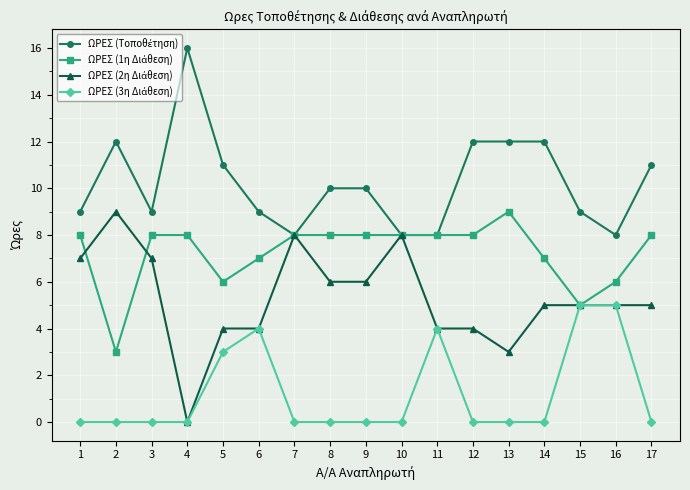

At which category does the chart reach its peak across all series?

4